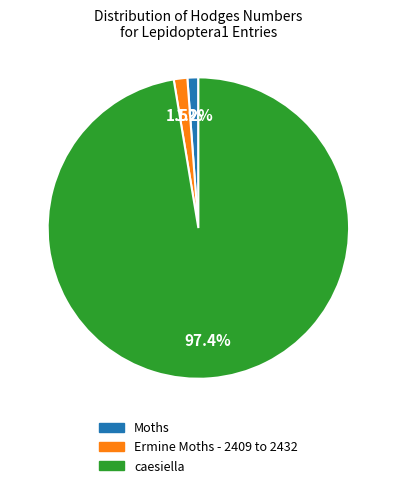

To the nearest percent, what is the difference between the largest and smallest slice percentages?

96%